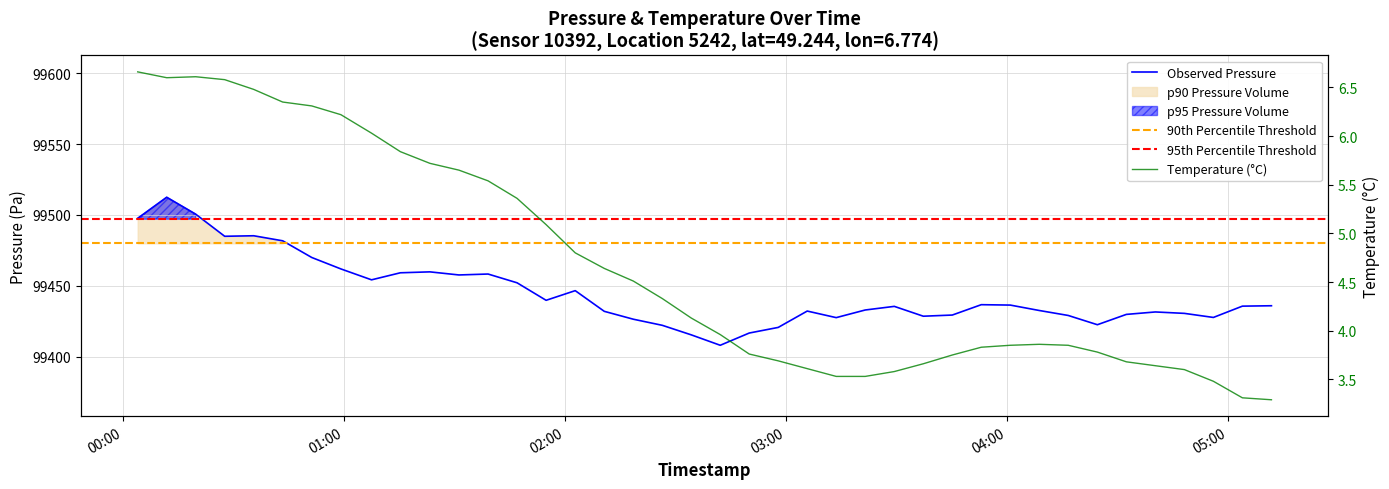

How many interior local peaks does the pressure series have?

9